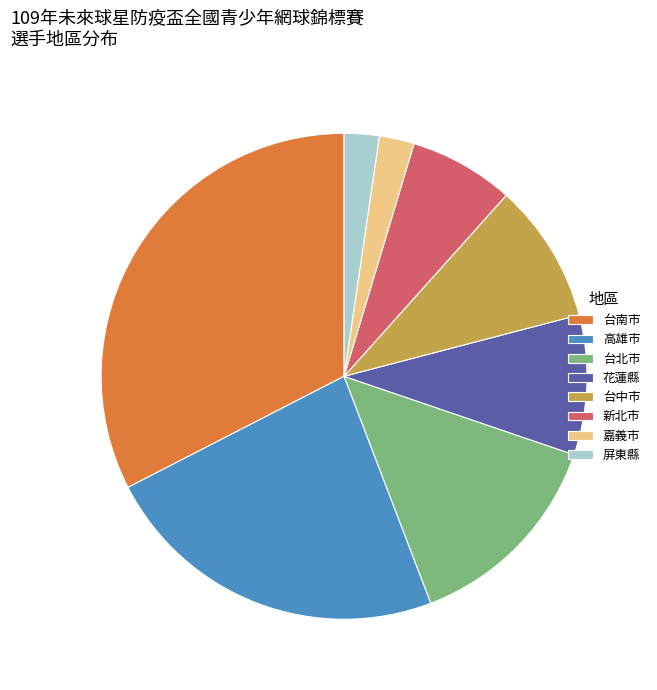

Is it true that 花蓮縣 is 9% of the pie?

True